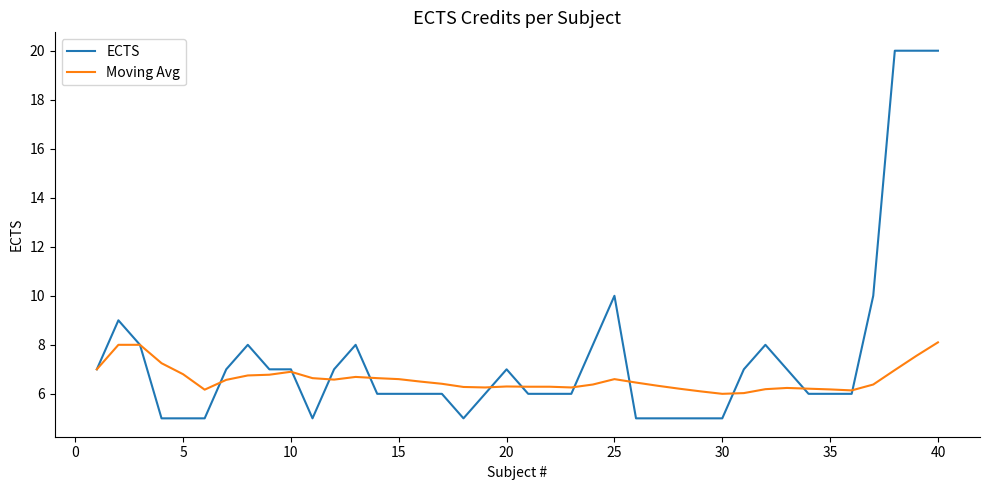

What is the highest value of the ECTS series?

20.0